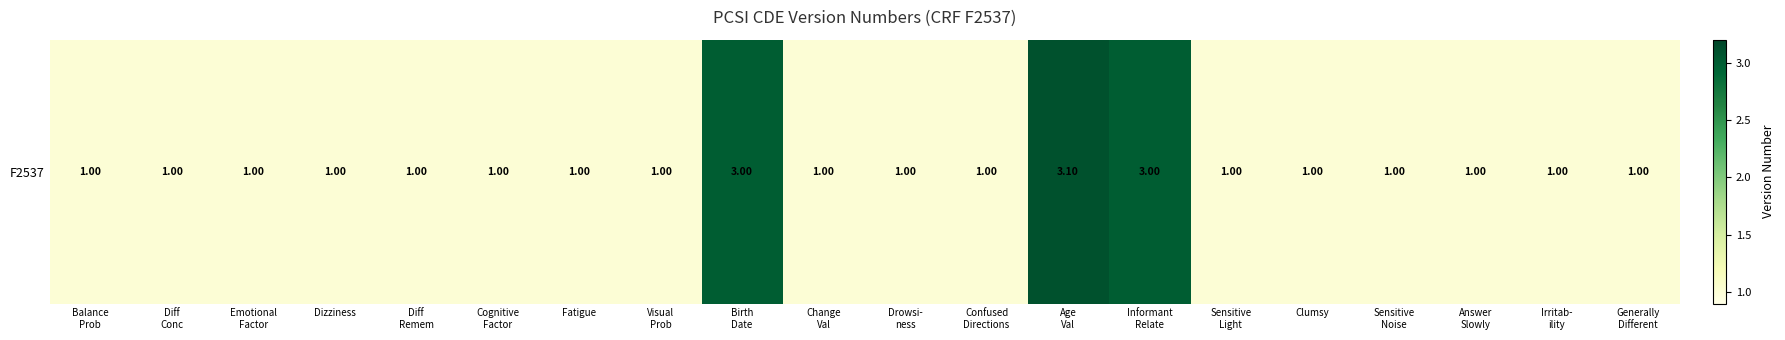

What is the maximum value shown in the chart?

3.1